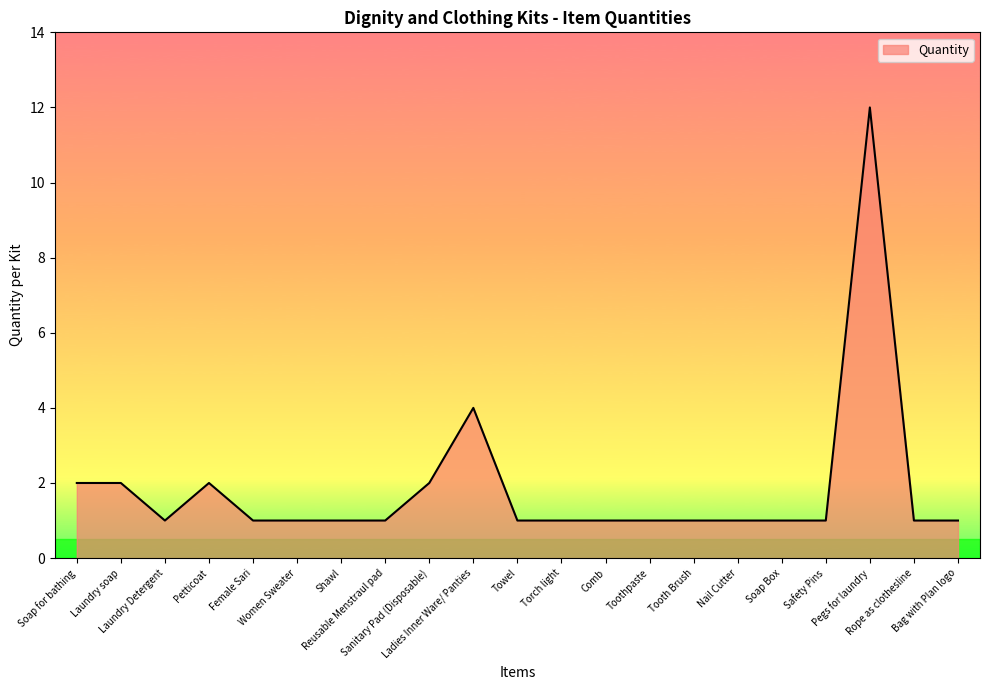

What is the greatest value displayed?

12